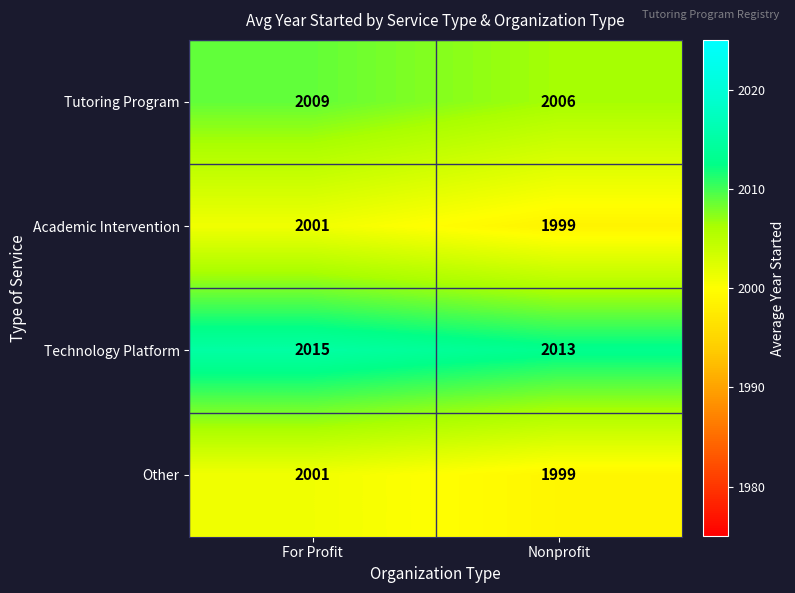

How many categories are shown in the chart?

2